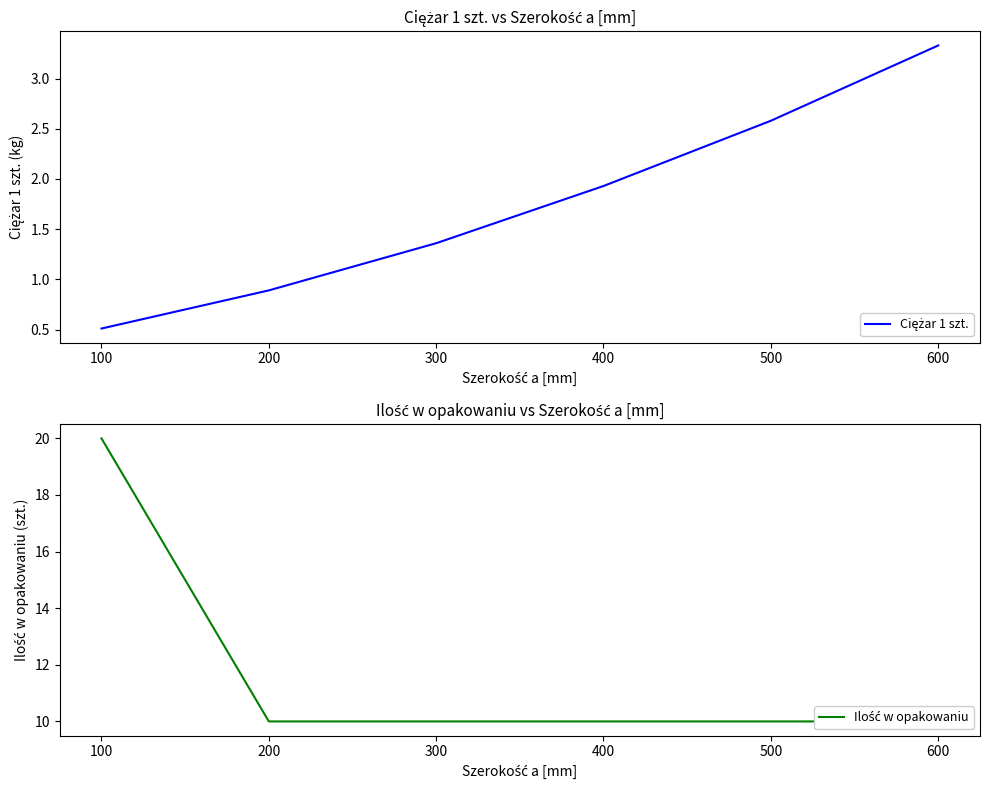

How many values in the Ilość w opakowaniu series exceed 10?

1